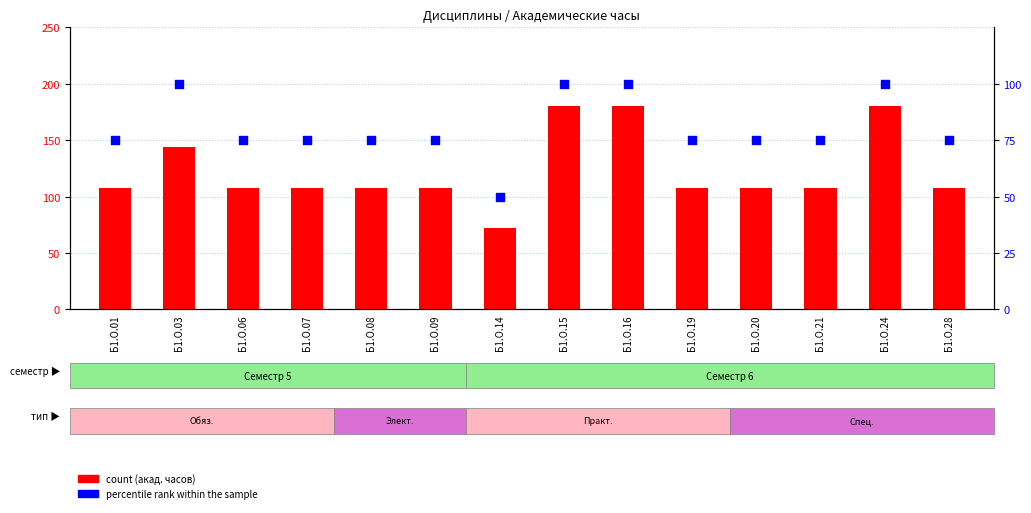

Which series contains the highest Y value?

count